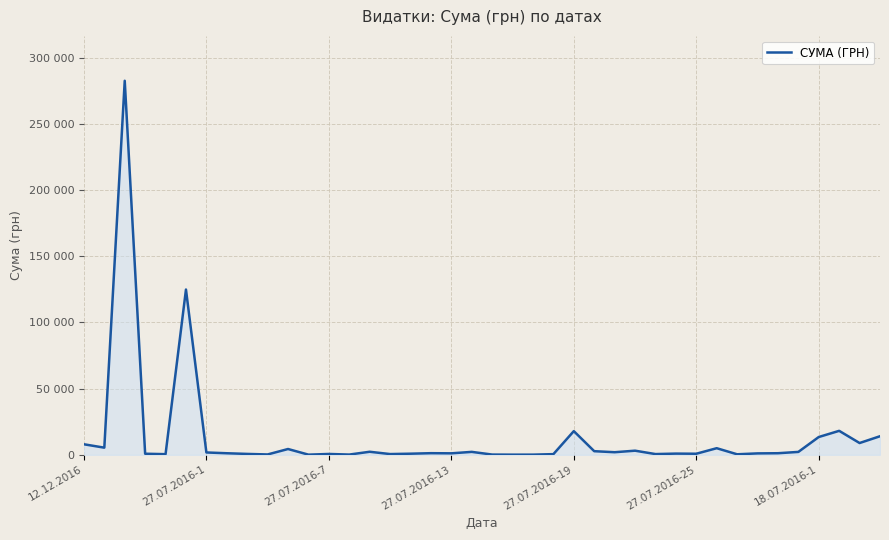

Does the chart have visible grid lines?

Yes